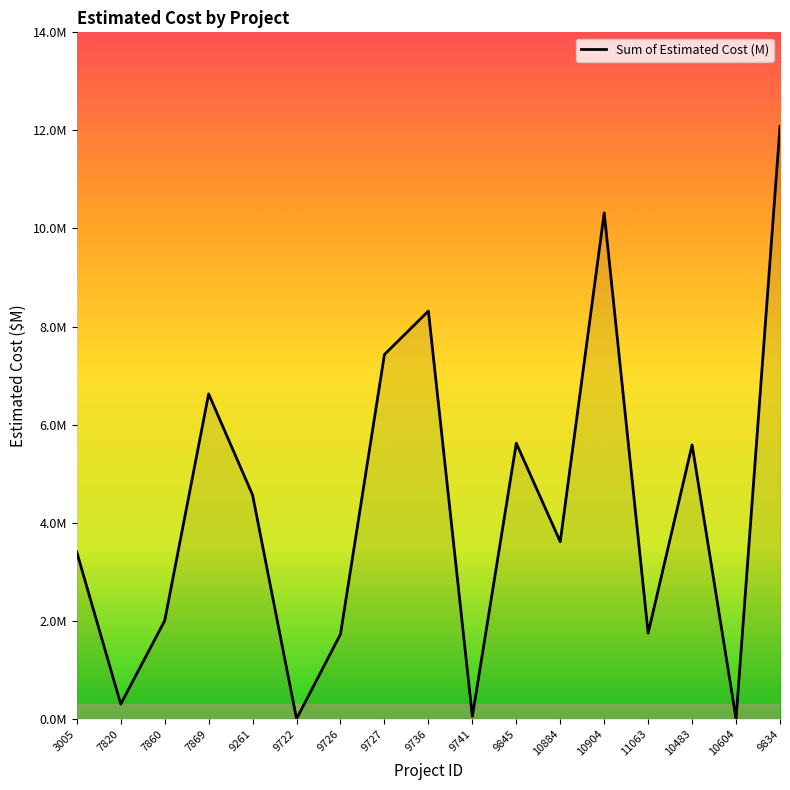

Reading left to right, transcribe all the data shown in this chart.

3005=3.4	7820=0.3	7860=2.0	7869=6.6	9261=4.6	9722=0.0	9726=1.7	9727=7.4	9736=8.3	9741=0.1	9845=5.6	10884=3.6	10904=10.3	11063=1.7	10483=5.6	10604=0.0	9834=12.1